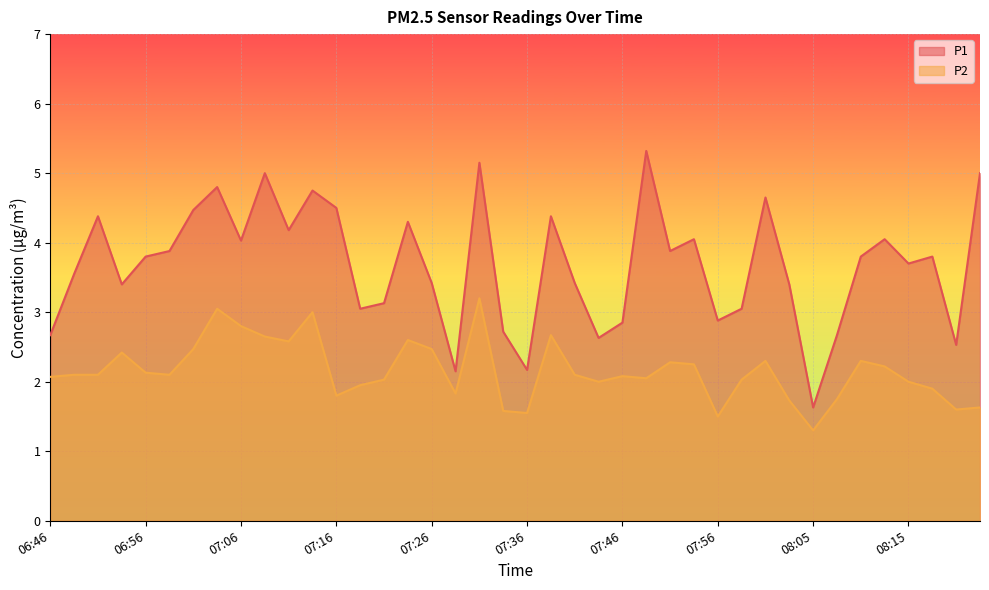

The P1 series shows 2.5 at 08:20. True or false?

True